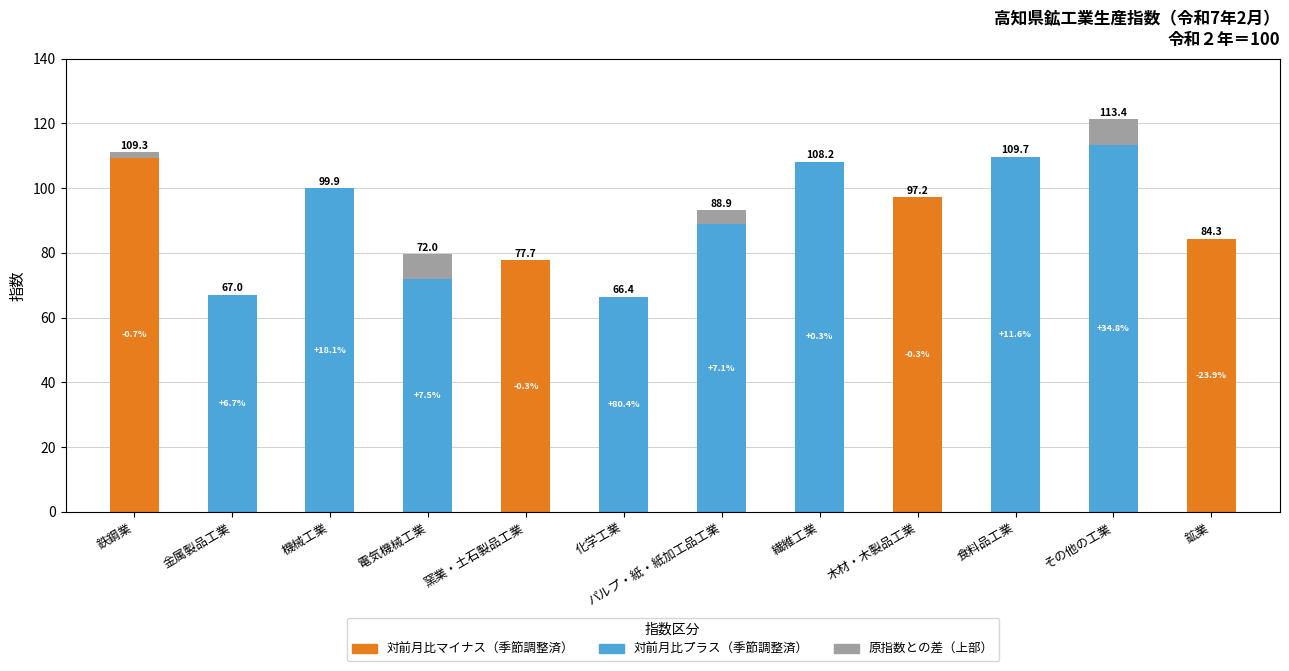

What is the sum of the 季節調整済指数 values at 鉱業 and 化学工業?

150.7